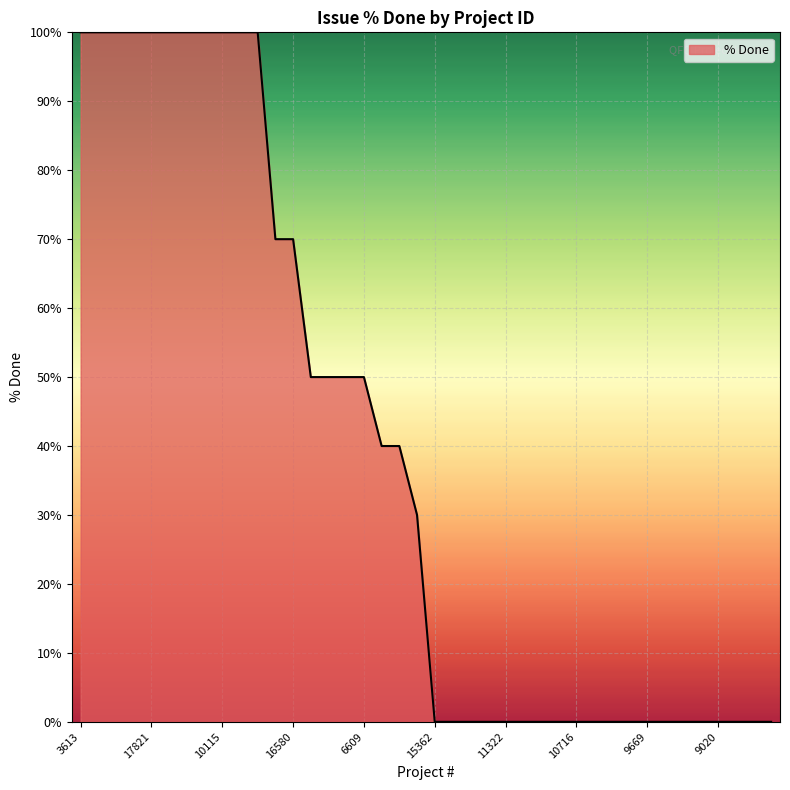

What is the maximum value shown in the chart?

100